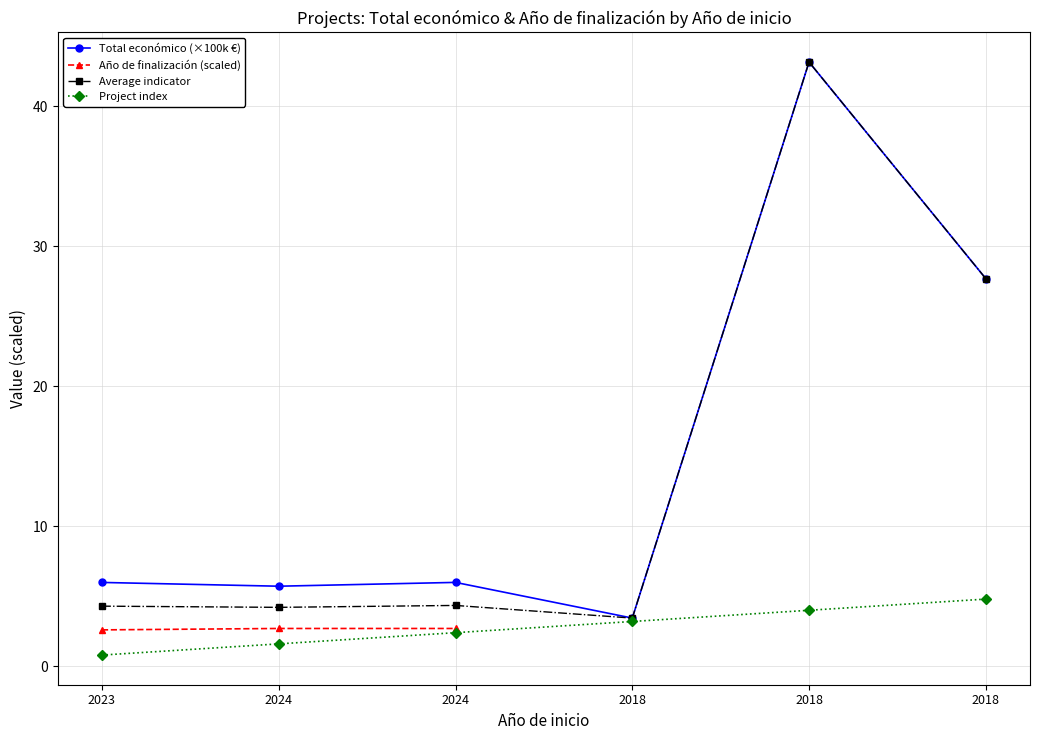

Does the chart have visible grid lines?

Yes